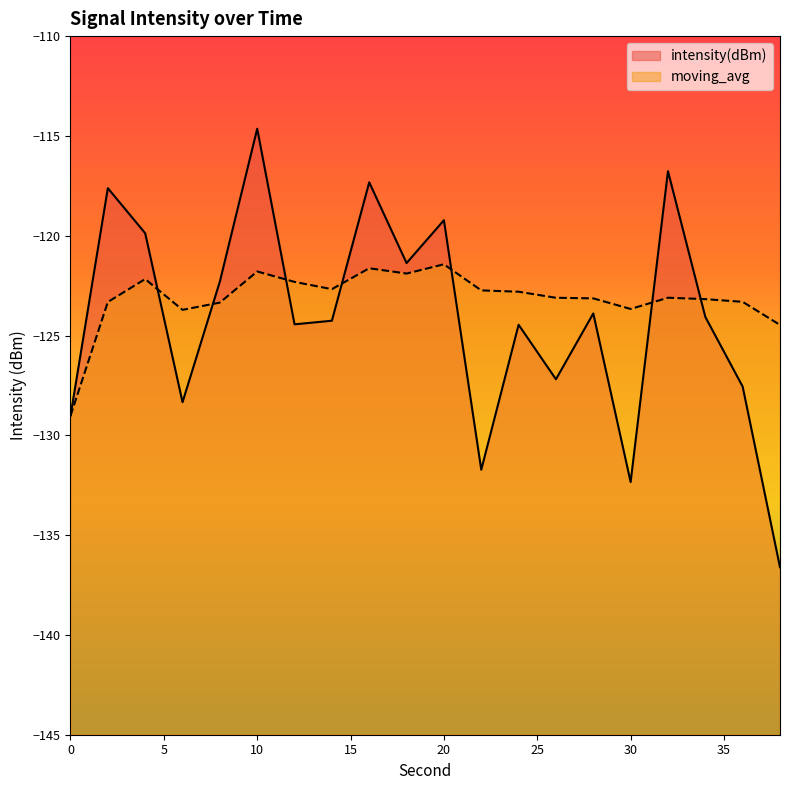

List the series in order of their peak value, lowest first.

moving_avg, intensity(dBm)